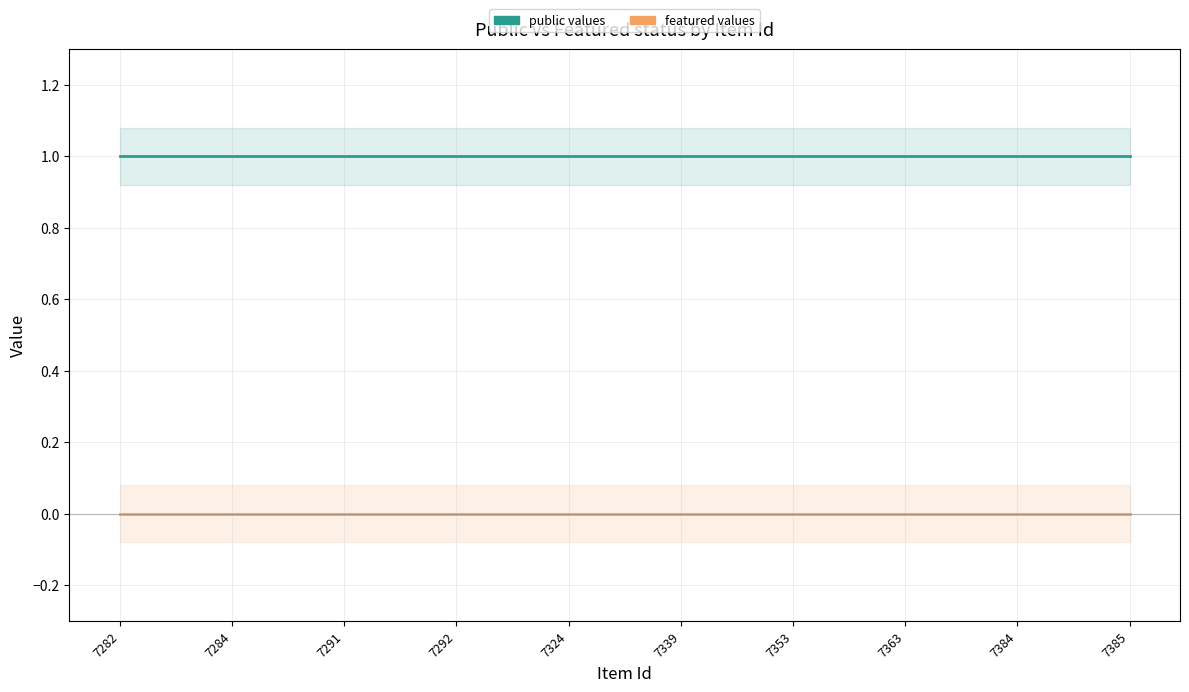

Does the chart display data point markers on the line(s)?

No